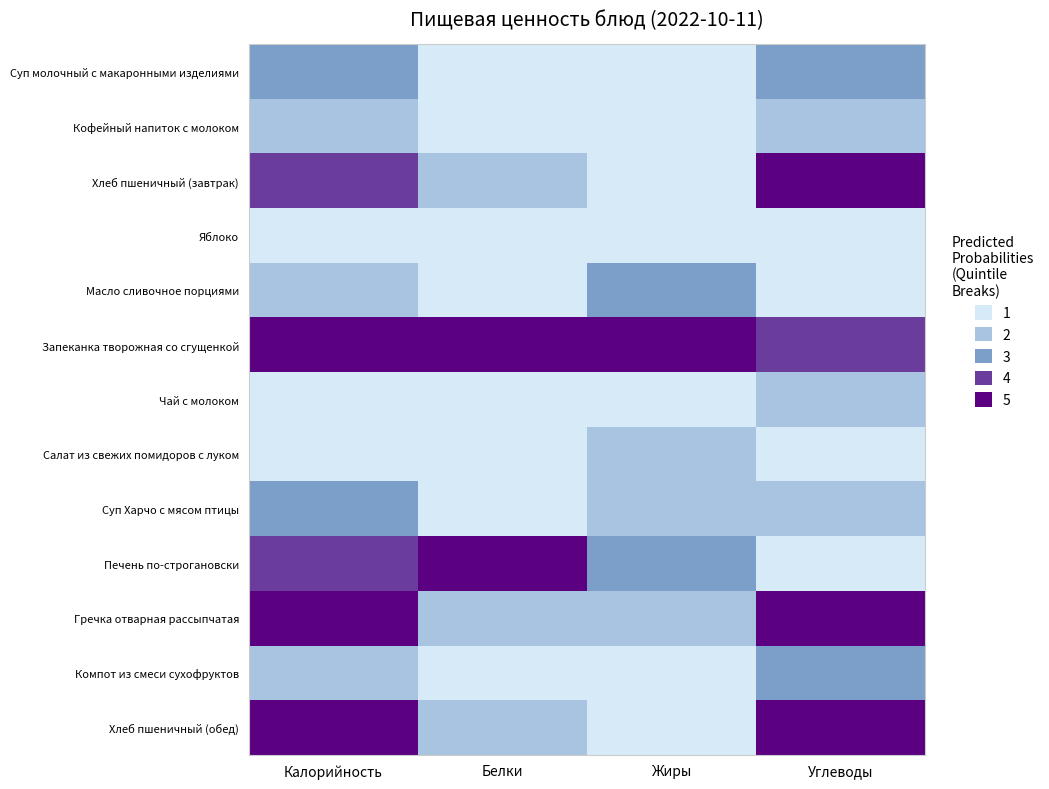

How many data points does each series have?

4